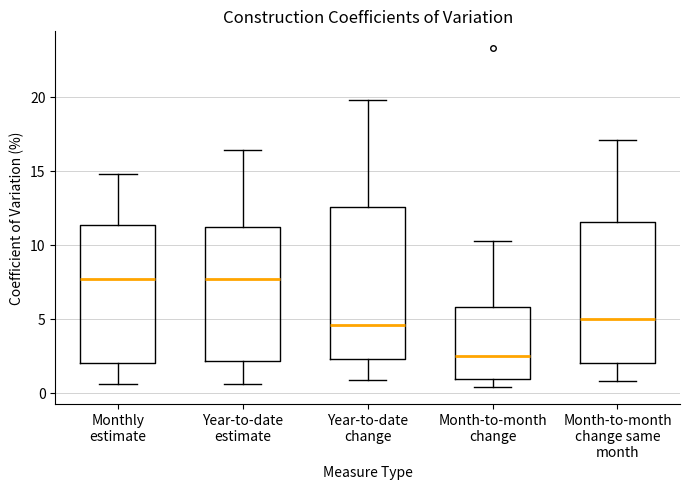

Where does the median line of the box for Year-to-date change sit on the y-axis? The values are not printed on the chart, so give them approximately, as read against the axis.

4.5